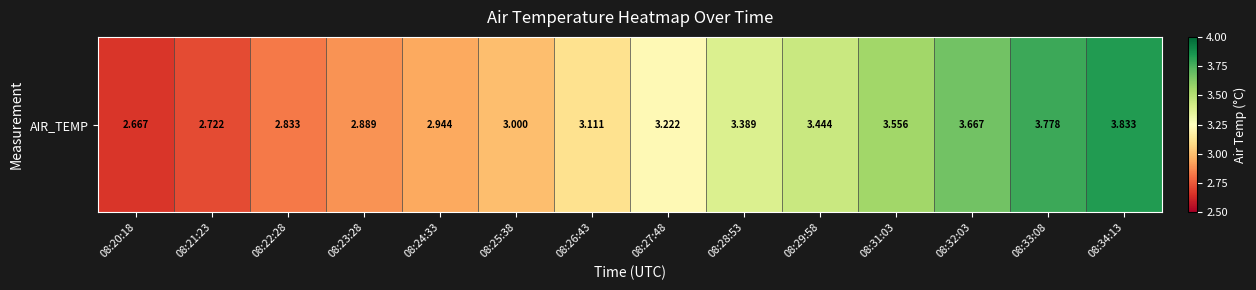

The chart shows a value of 4.9 at 08:32:03. True or false?

False